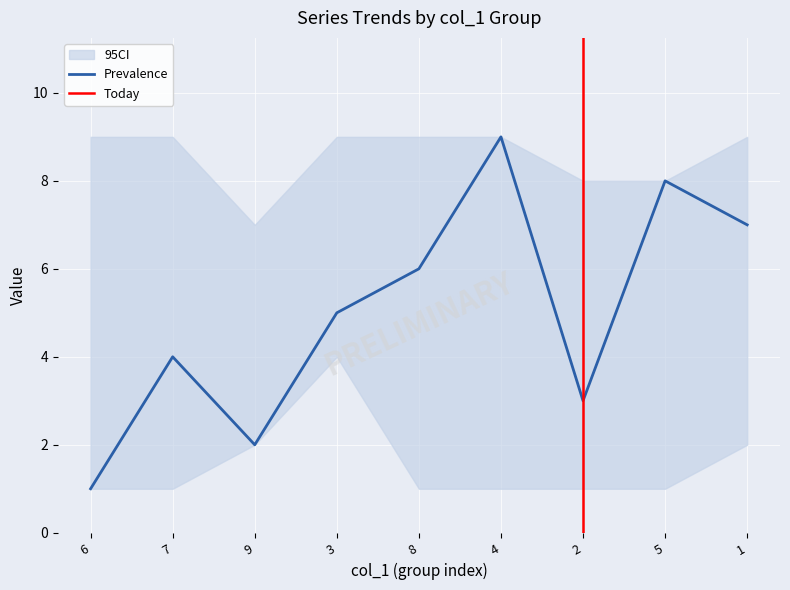

True or false: Prevalence has a value of 2 at 2.

False